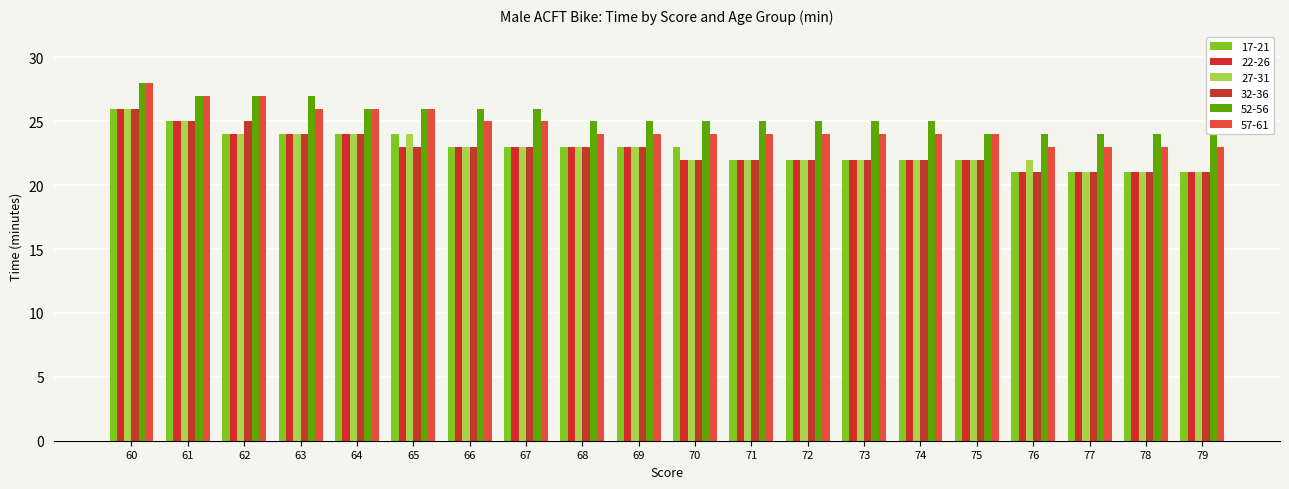

At how many categories does at least one series exceed 23?

20